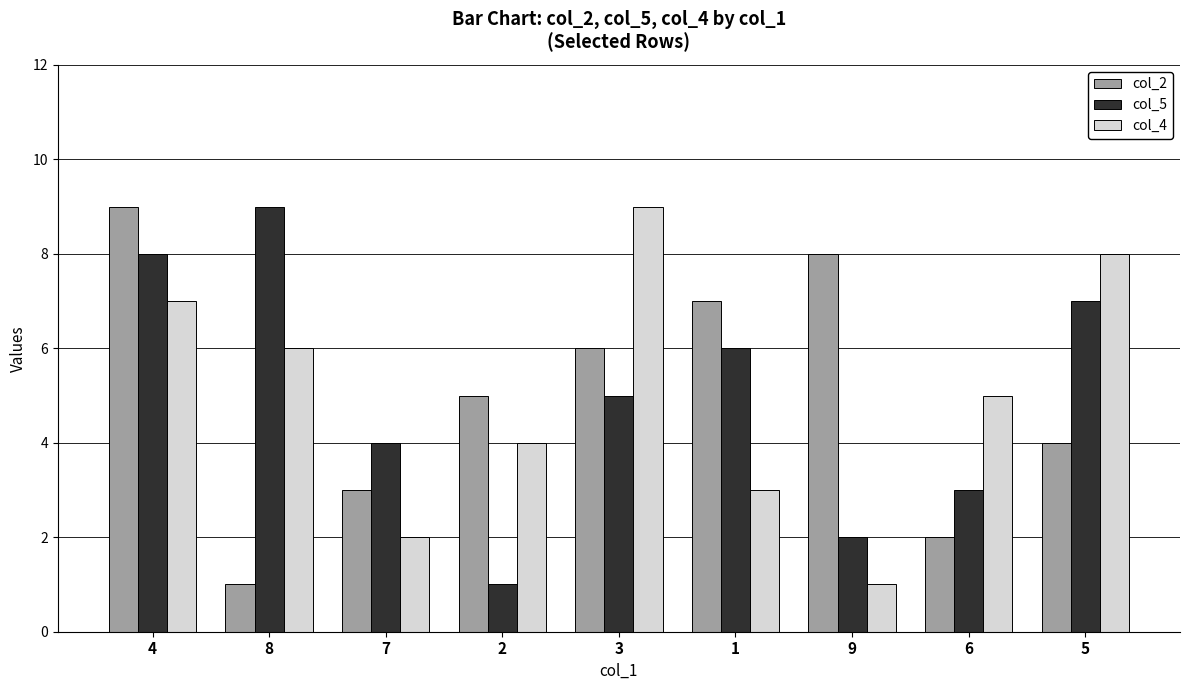

Is the value of col_2 at 5 greater than the value of col_5 at 3?

No